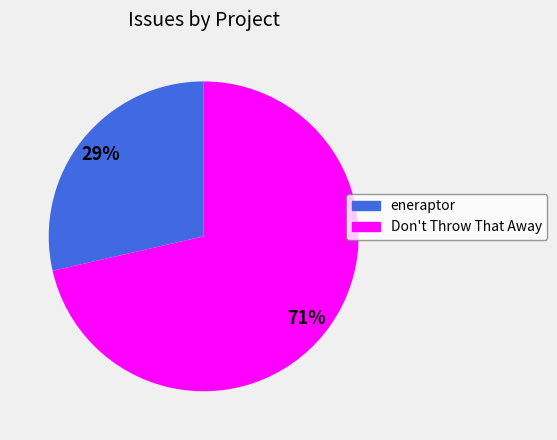

Between eneraptor and Don't Throw That Away, which is larger?

Don't Throw That Away